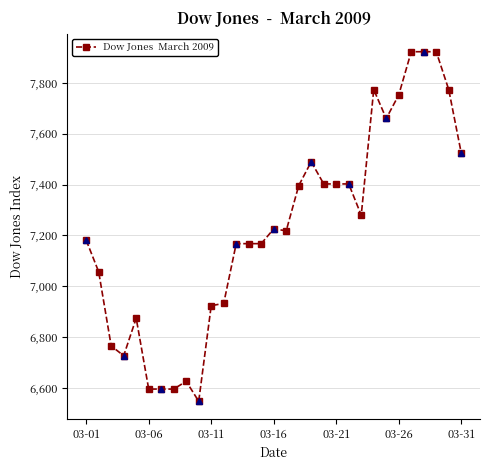

What is the sum of the values at 7 and 12?

13762.5